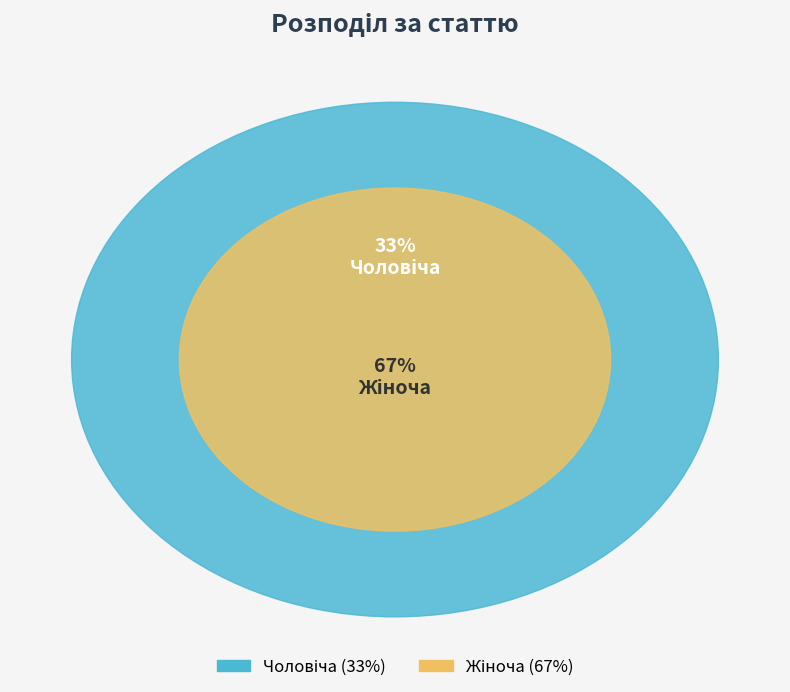

How many segments does this pie chart have?

2